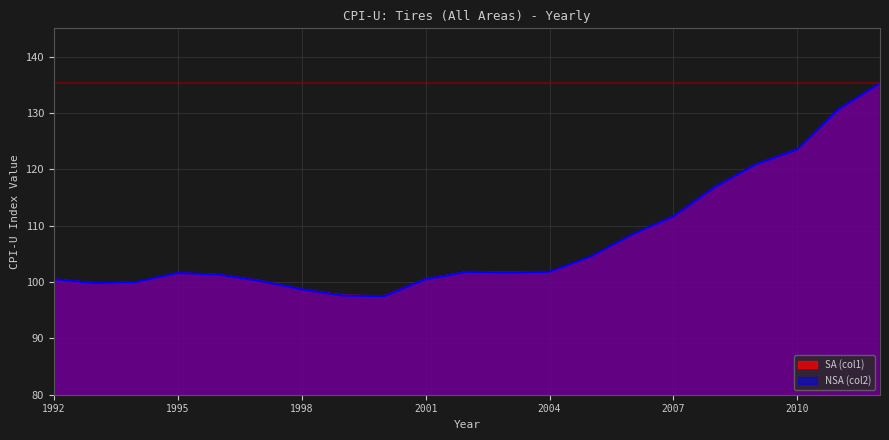

Which category has the lowest value across all series?

2000